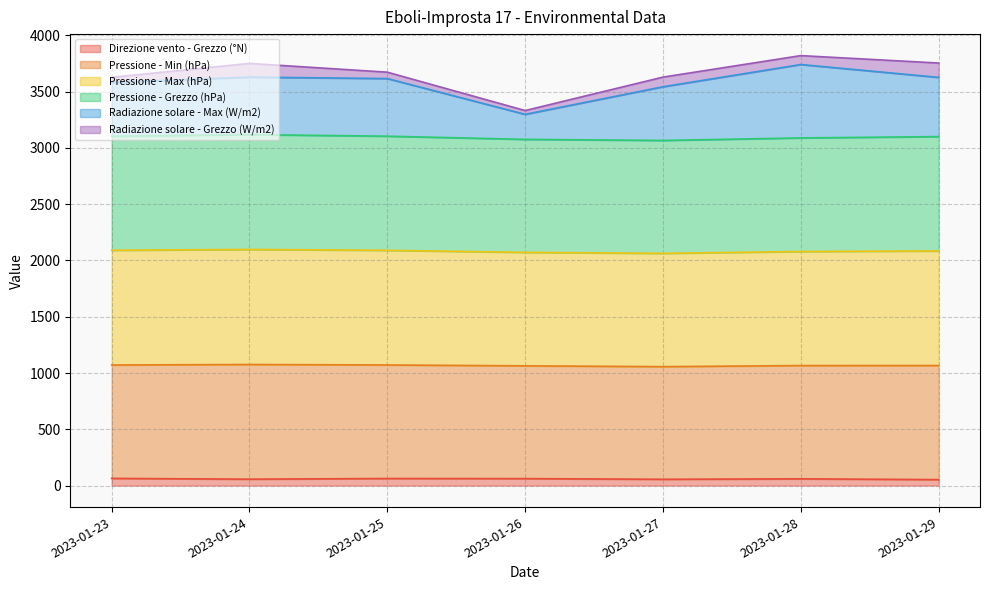

True or false: Pressione - Max (hPa) and Radiazione solare - Max (W/m2) cross at least once.

False